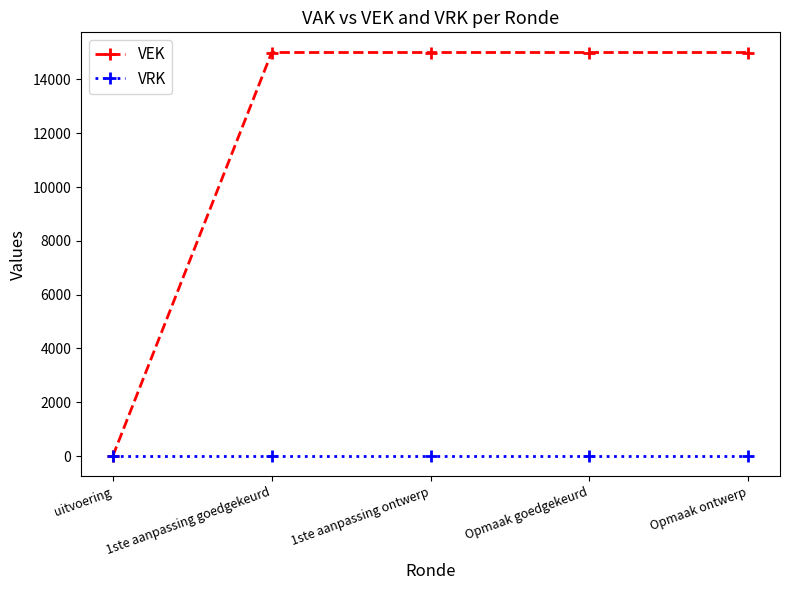

What is the highest value of the VEK series?

15000